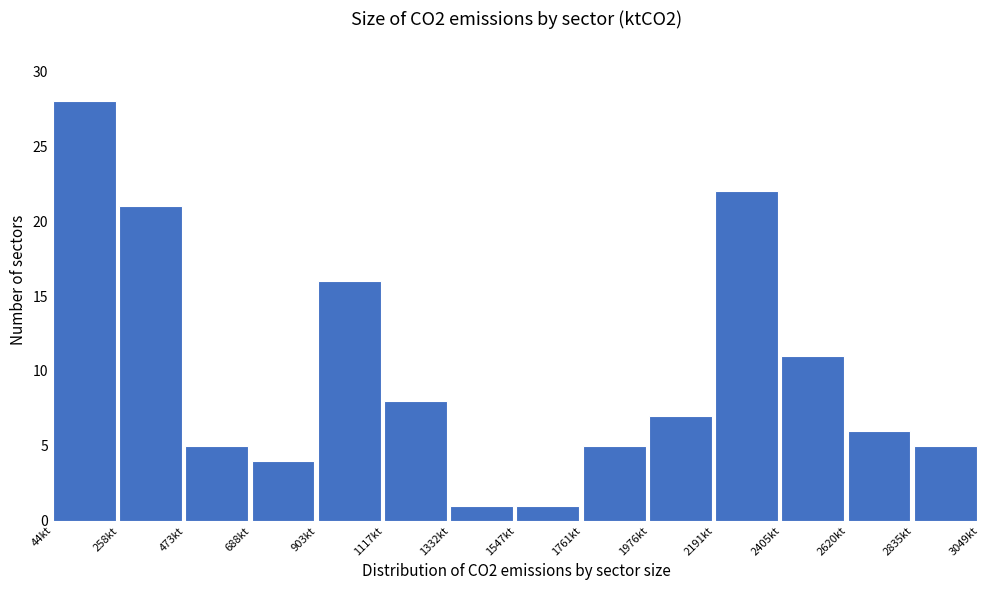

Reading left to right, list every bar in this chart as the range it spans on the x-axis followed by its height. Neither the bar edges nor the heights are printed on the chart, so give them approximately, as read against the axes.

50 to 250: 28
250 to 450: 21
450 to 700: 5
700 to 900: 4
900 to 1100: 16
1100 to 1350: 8
1350 to 1550: 1
1550 to 1750: 1
1750 to 2000: 5
2000 to 2200: 7
2200 to 2400: 22
2400 to 2600: 11
2600 to 2850: 6
2850 to 3050: 5